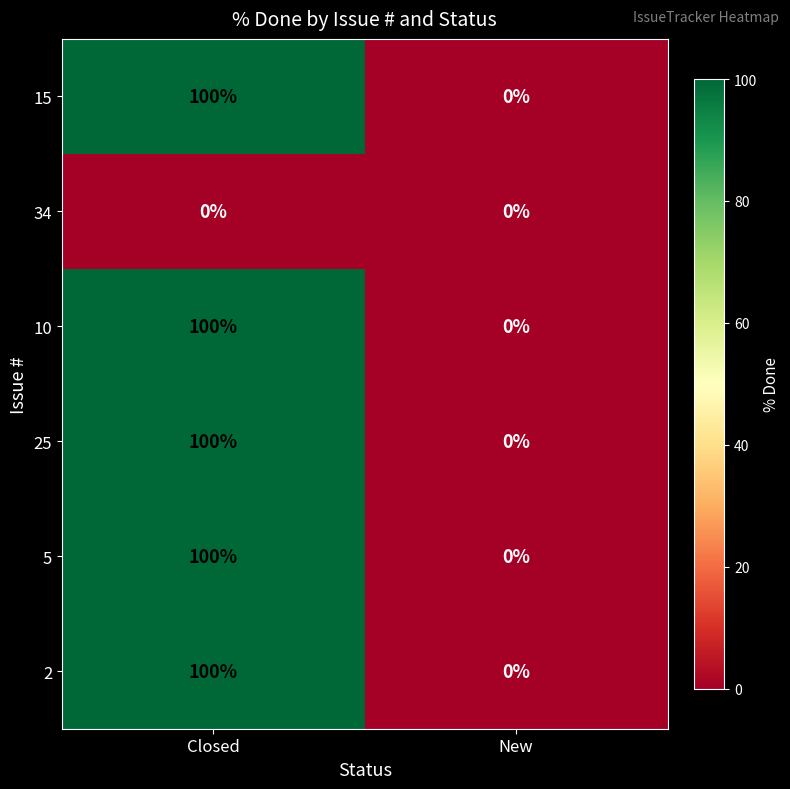

Rank the categories by 15 value from lowest to highest.

New, Closed